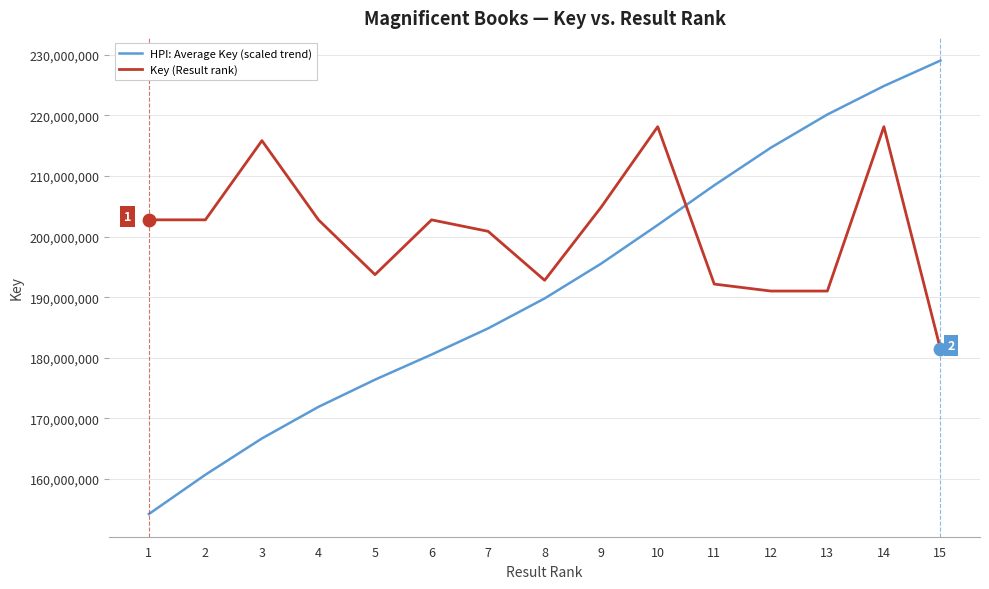

At which category is the sum across all series the highest?

14